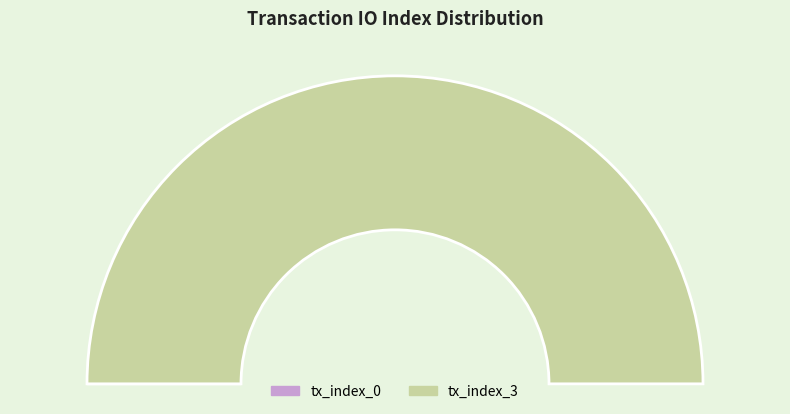

True or false: tx_index_0 accounts for 0% of the total.

True